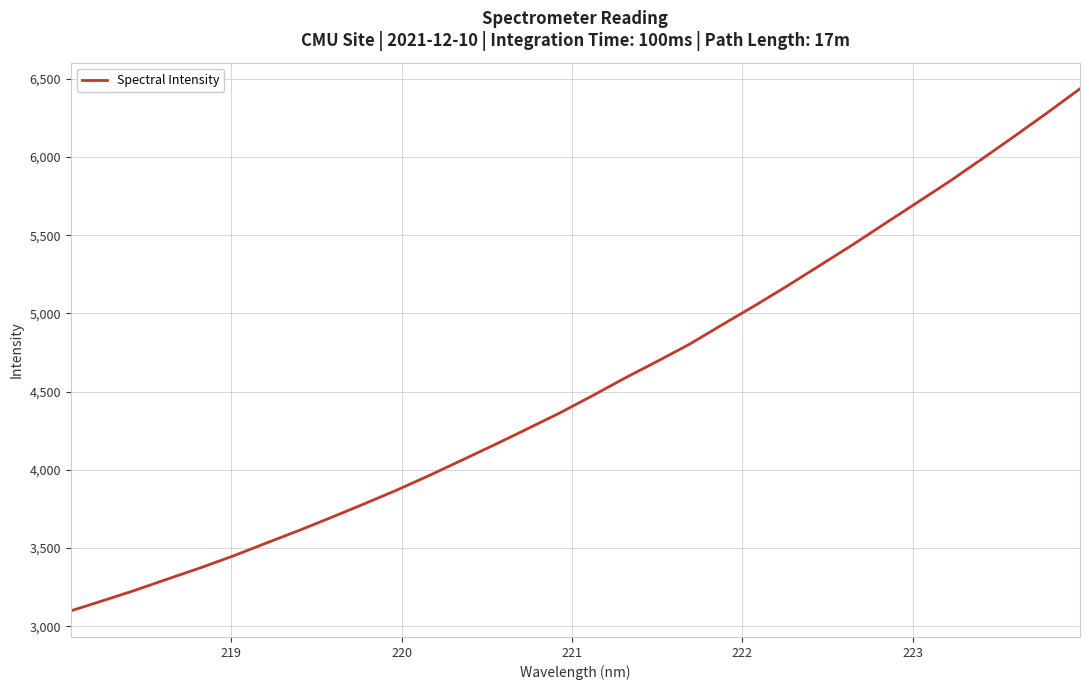

Count the number of categories in the chart.

32